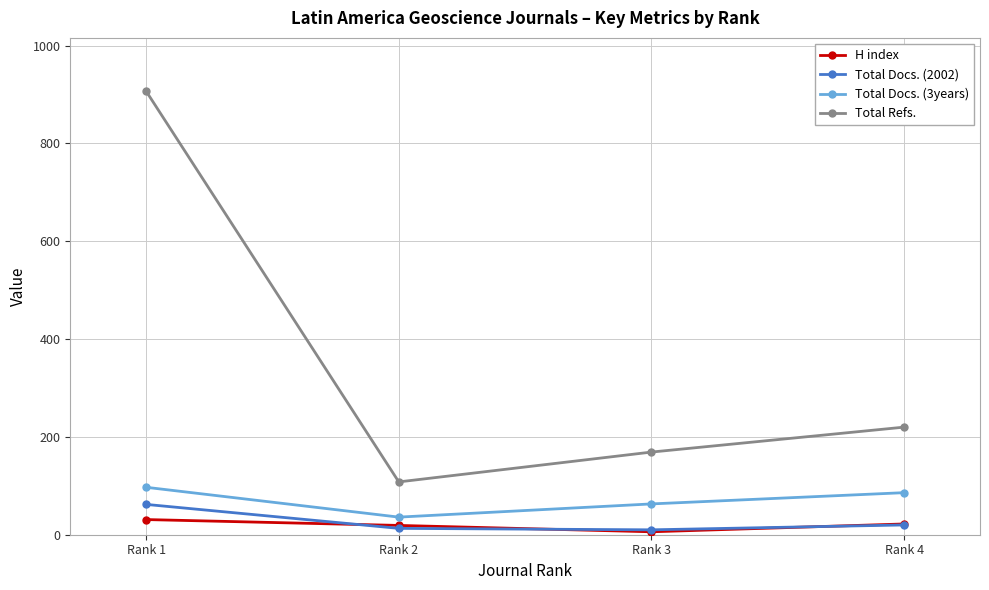

The value of Total Refs. at Rank 4 is 220. True or false?

True